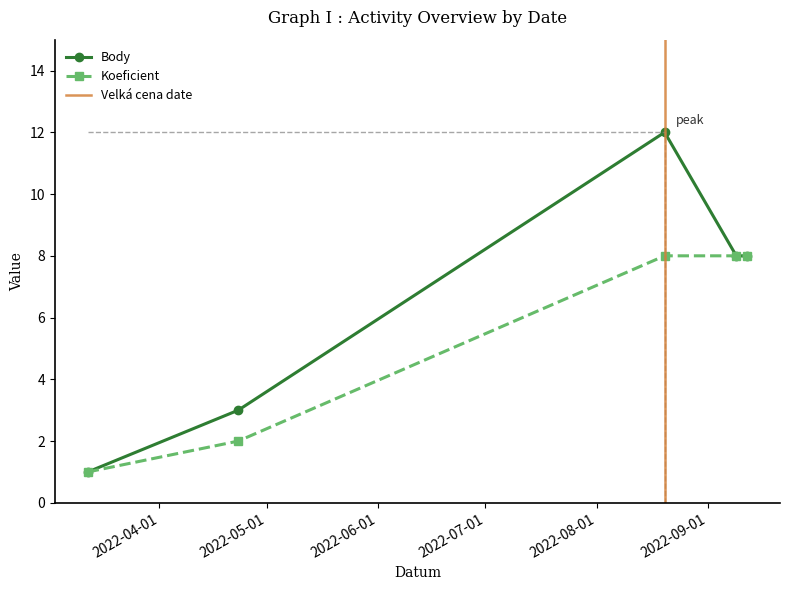

Reading left to right, list all the values displayed in this chart.

Body: 1	3	12	8	8
Koeficient: 1	2	8	8	8